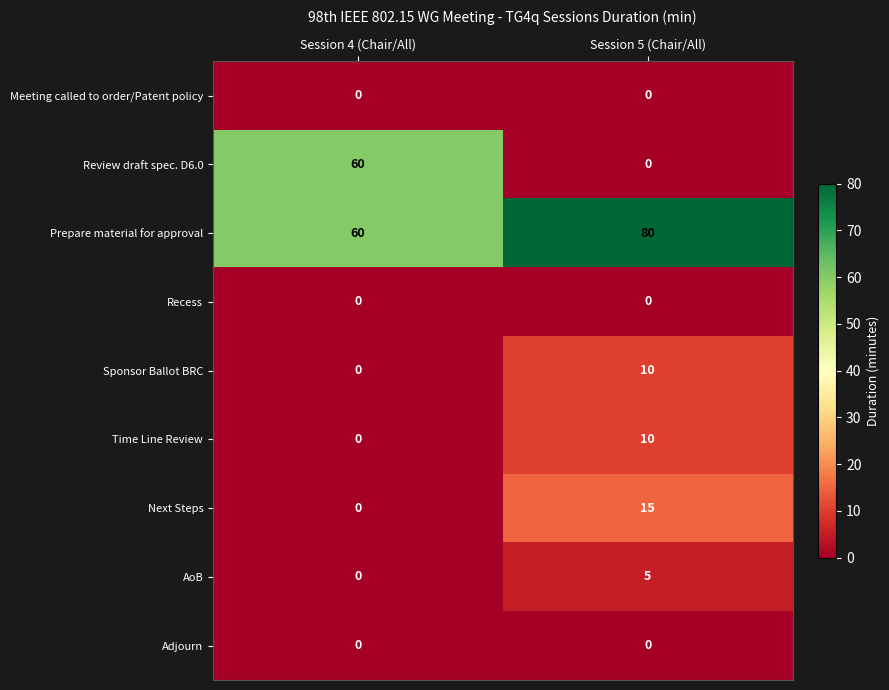

Reading left to right, transcribe all the data shown in this chart.

Meeting called to order/Patent policy: Session 4 (Chair/All)=0	Session 5 (Chair/All)=0
Review draft spec. D6.0: Session 4 (Chair/All)=60	Session 5 (Chair/All)=0
Prepare material for approval: Session 4 (Chair/All)=60	Session 5 (Chair/All)=80
Recess: Session 4 (Chair/All)=0	Session 5 (Chair/All)=0
Sponsor Ballot BRC: Session 4 (Chair/All)=0	Session 5 (Chair/All)=10
Time Line Review: Session 4 (Chair/All)=0	Session 5 (Chair/All)=10
Next Steps: Session 4 (Chair/All)=0	Session 5 (Chair/All)=15
AoB: Session 4 (Chair/All)=0	Session 5 (Chair/All)=5
Adjourn: Session 4 (Chair/All)=0	Session 5 (Chair/All)=0